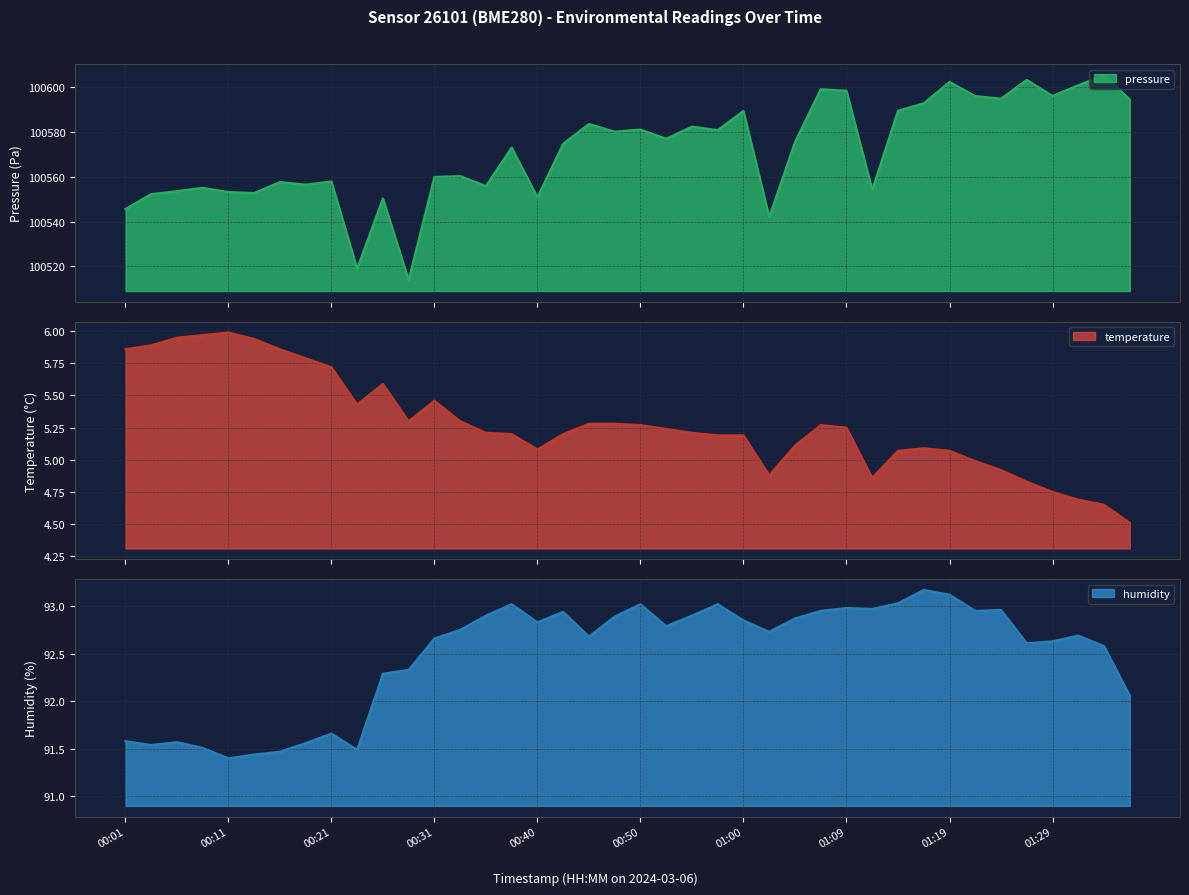

Does the chart have visible grid lines?

Yes